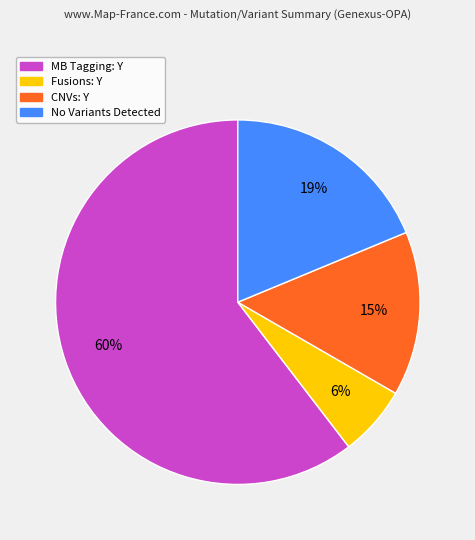

To the nearest percent, what is the difference between the largest and smallest slice percentages?

54%